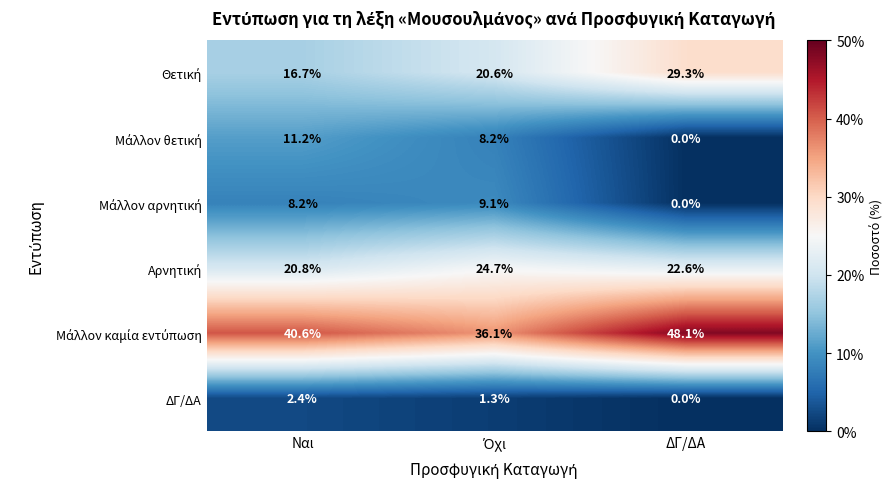

Which category has the highest value across all series?

ΔΓ/ΔΑ